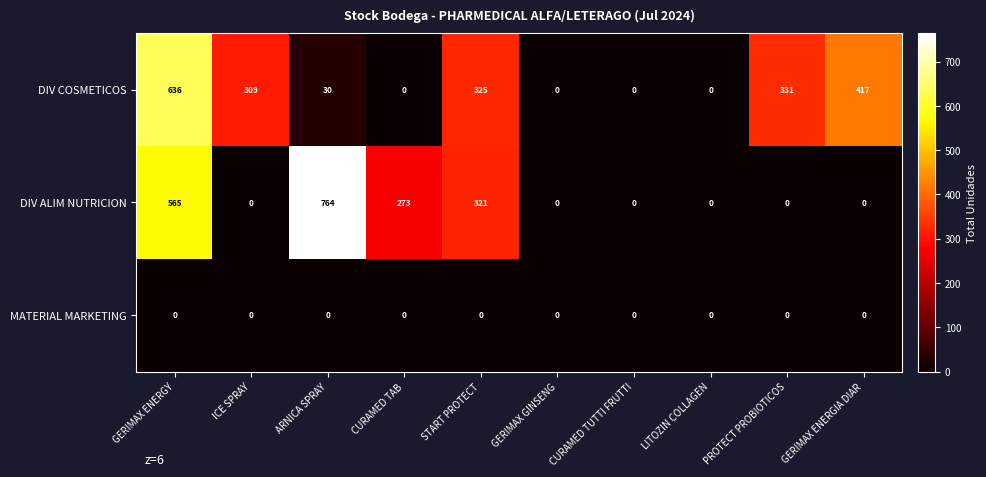

What is the difference between the second highest and second lowest values in the DIV ALIM NUTRICION series?

565